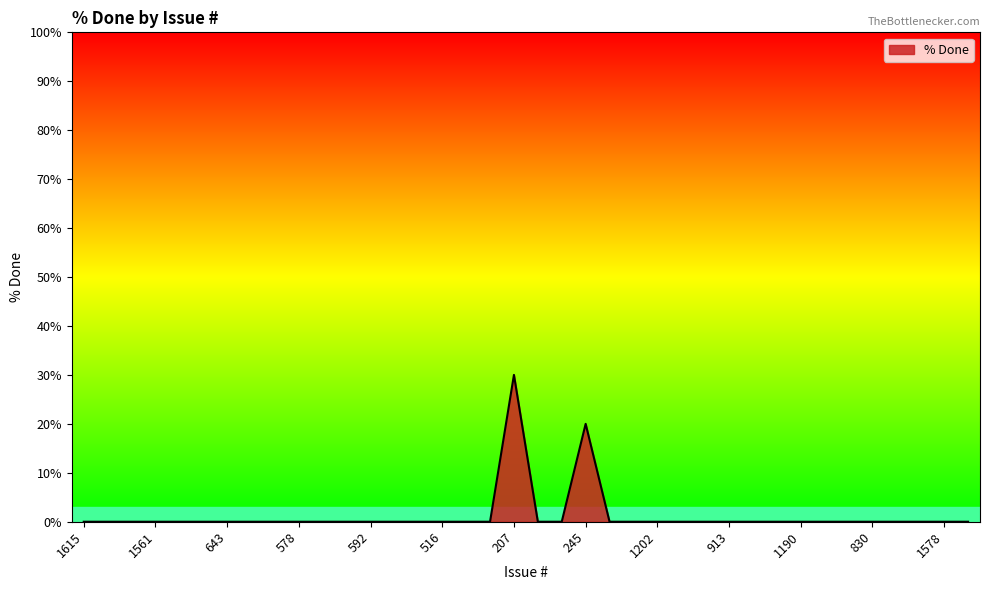

Count the number of categories in the chart.

38